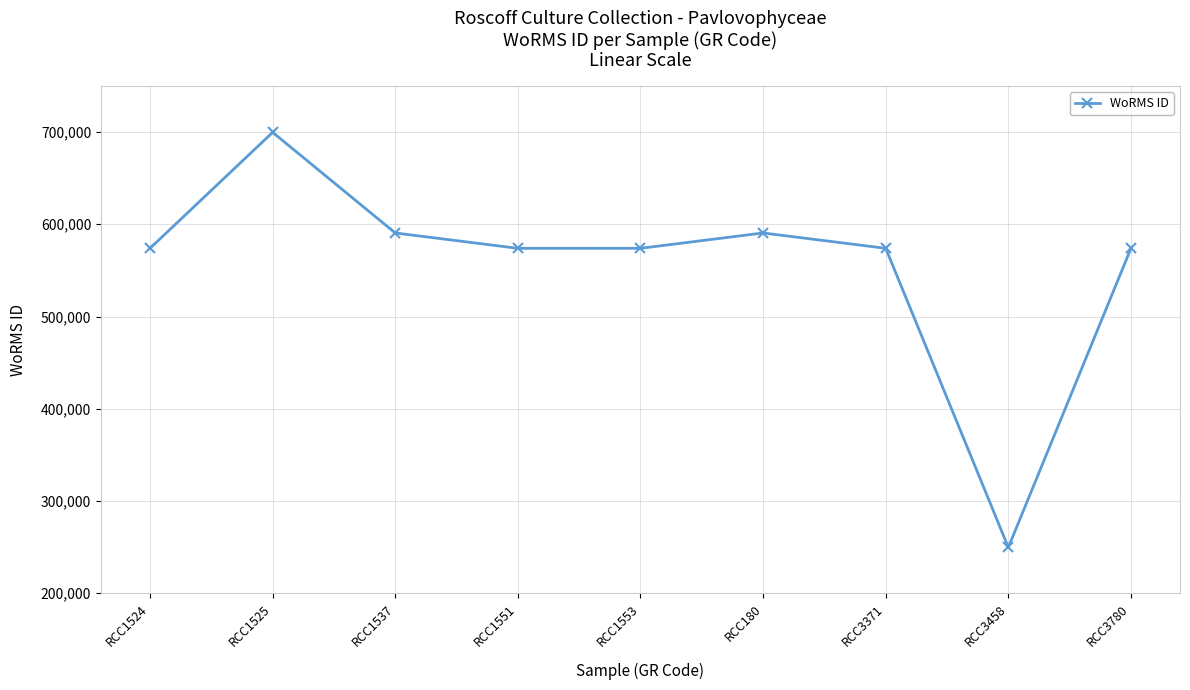

Does the chart have visible grid lines?

Yes